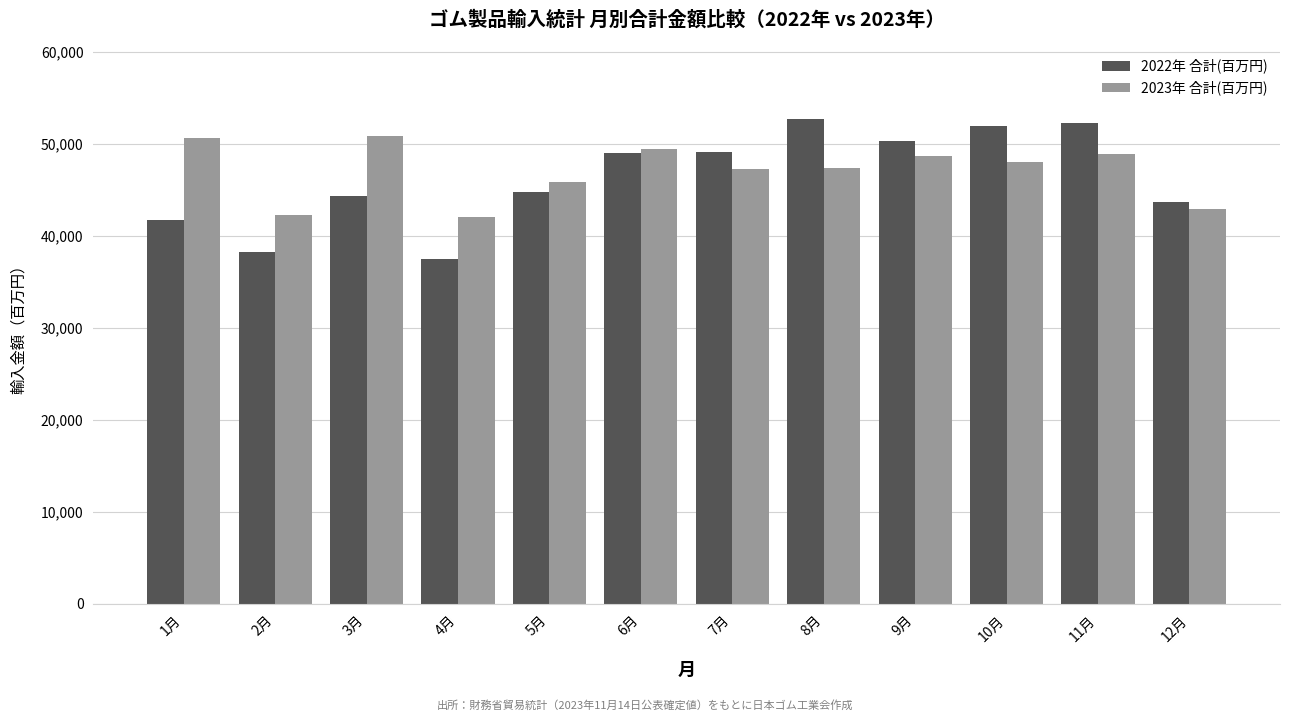

What is the sum of all 2022年 合計(百万円) values?

555402.7